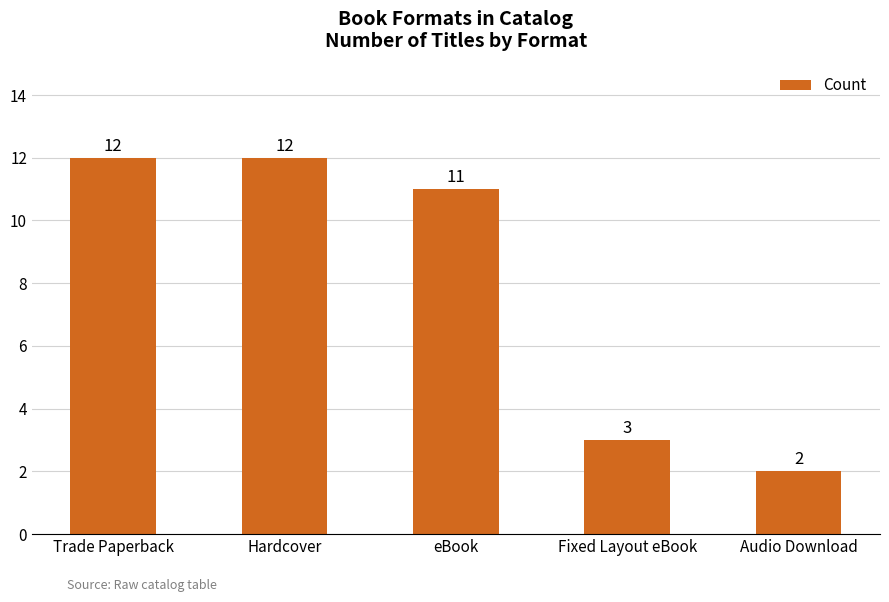

How many series are shown in this chart?

1